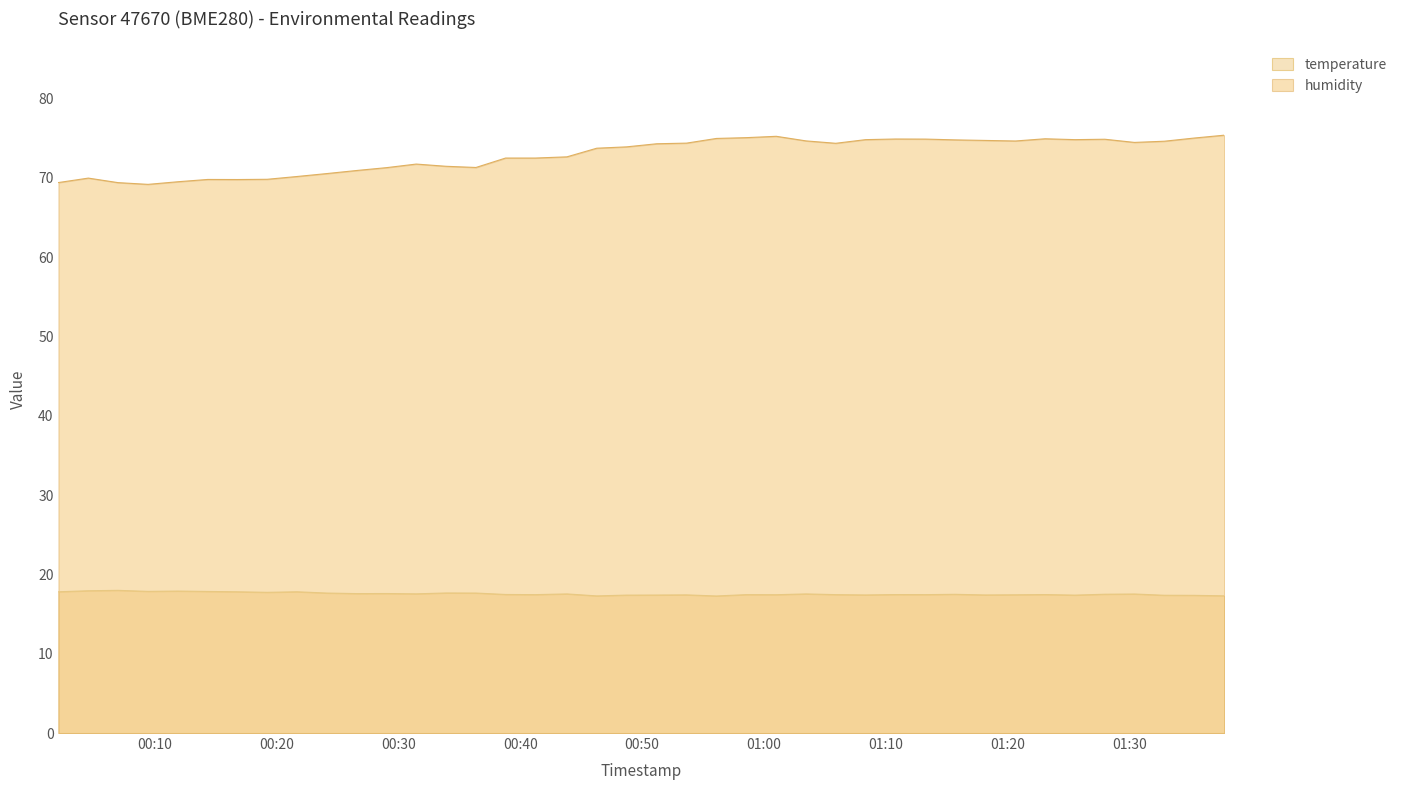

What is the smallest value displayed?

17.3